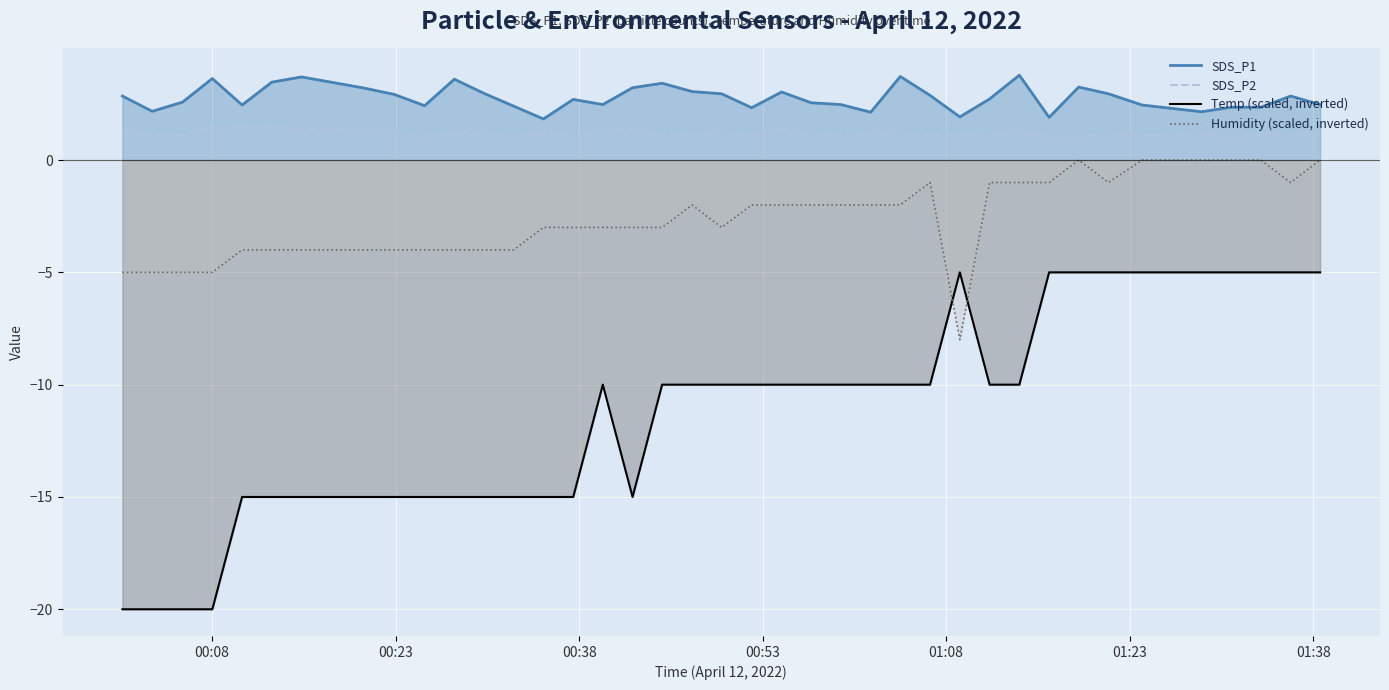

True or false: SDS_P2 and Humidity (scaled, inverted) intersect in this chart.

False